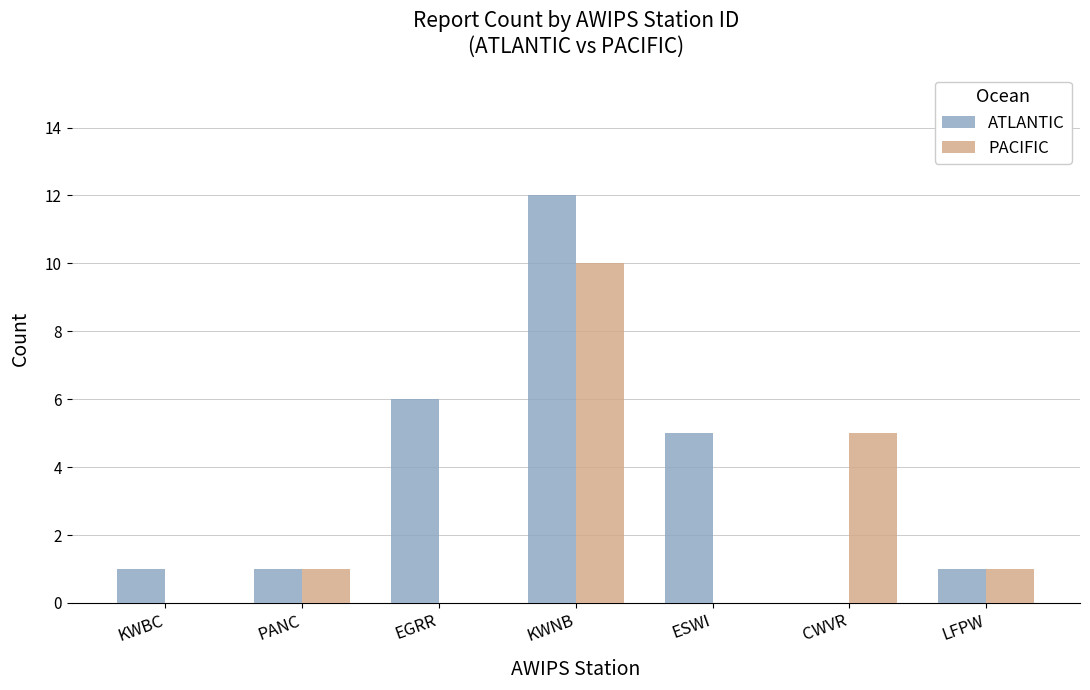

What are all the series names shown in the legend?

ATLANTIC, PACIFIC